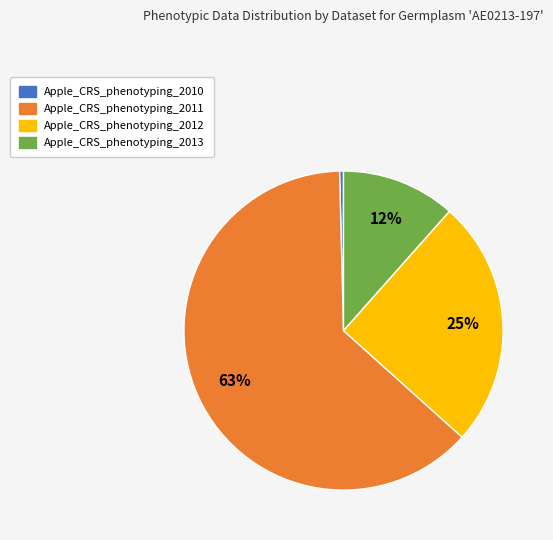

How many slices are in this pie chart?

4